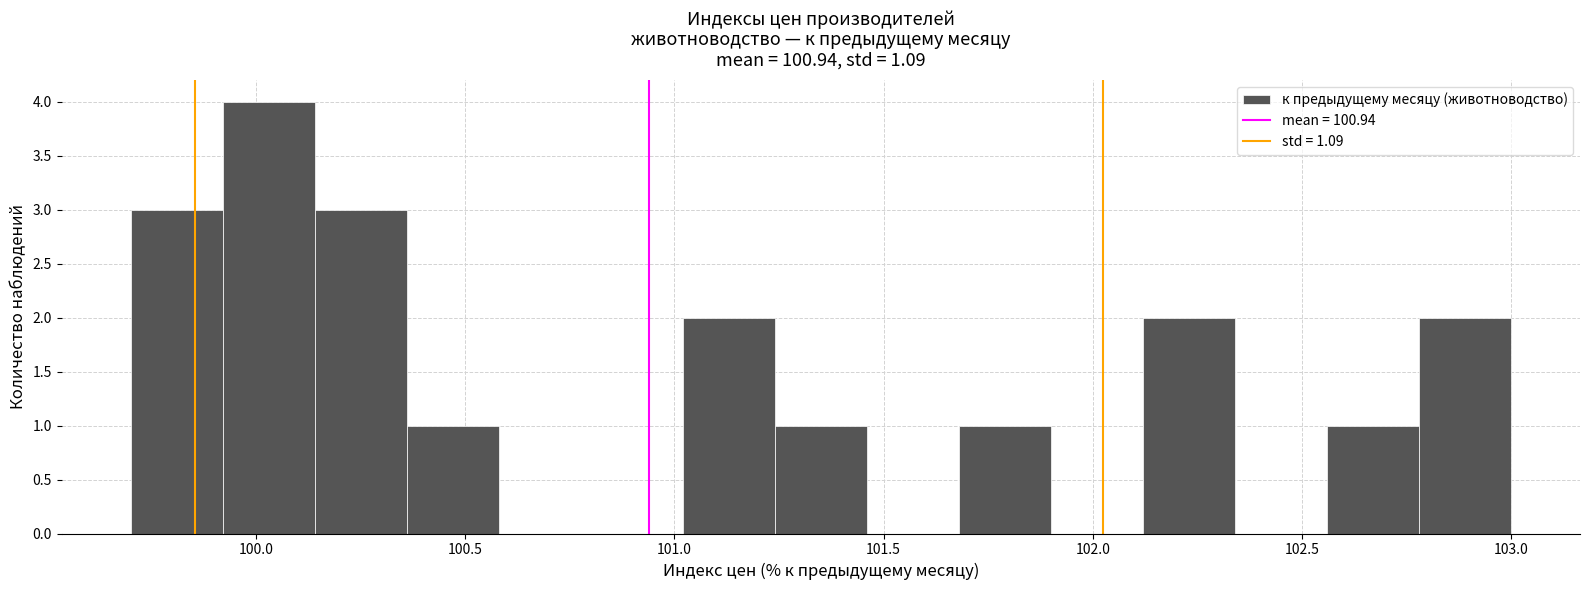

Reading left to right, transcribe this chart: for each bar, give the range it covers on the x-axis and its height. Neither the bar edges nor the heights are printed on the chart, so give them approximately, as read against the axes.

99.70 to 99.92: 3
99.92 to 100.14: 4
100.14 to 100.36: 3
100.36 to 100.58: 1
100.58 to 100.80: 0
100.80 to 101.02: 0
101.02 to 101.24: 2
101.24 to 101.46: 1
101.46 to 101.68: 0
101.68 to 101.90: 1
101.90 to 102.12: 0
102.12 to 102.34: 2
102.34 to 102.56: 0
102.56 to 102.78: 1
102.78 to 103.00: 2